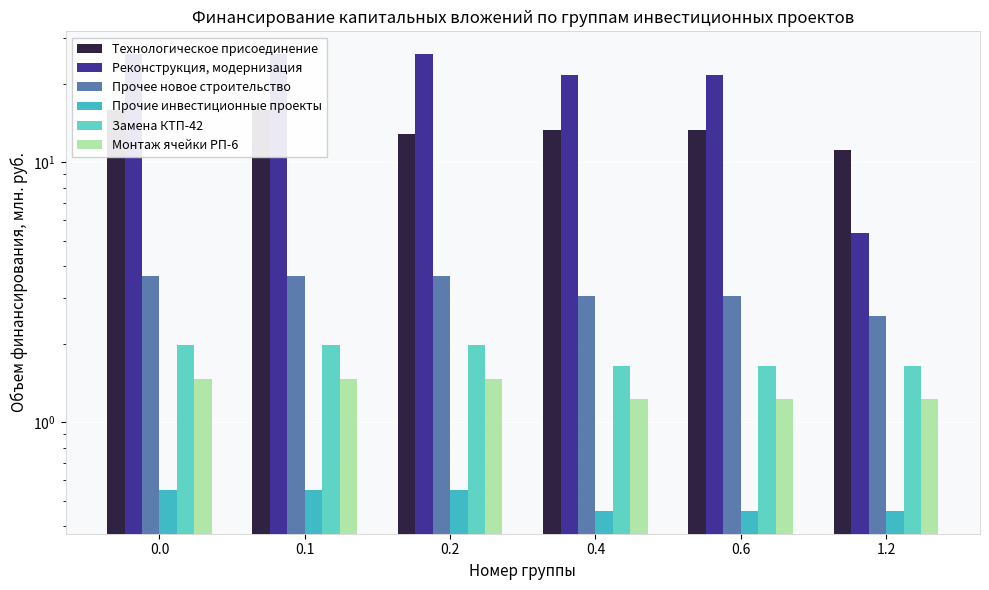

Is it true that Прочие инвестиционные проекты equals 0.3 at 0.4?

False